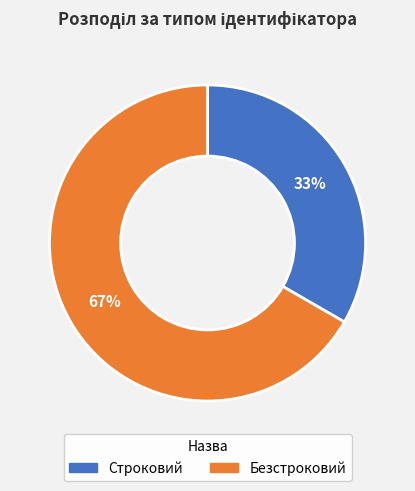

Combined, do Безстроковий and Строковий account for over 50%?

Yes